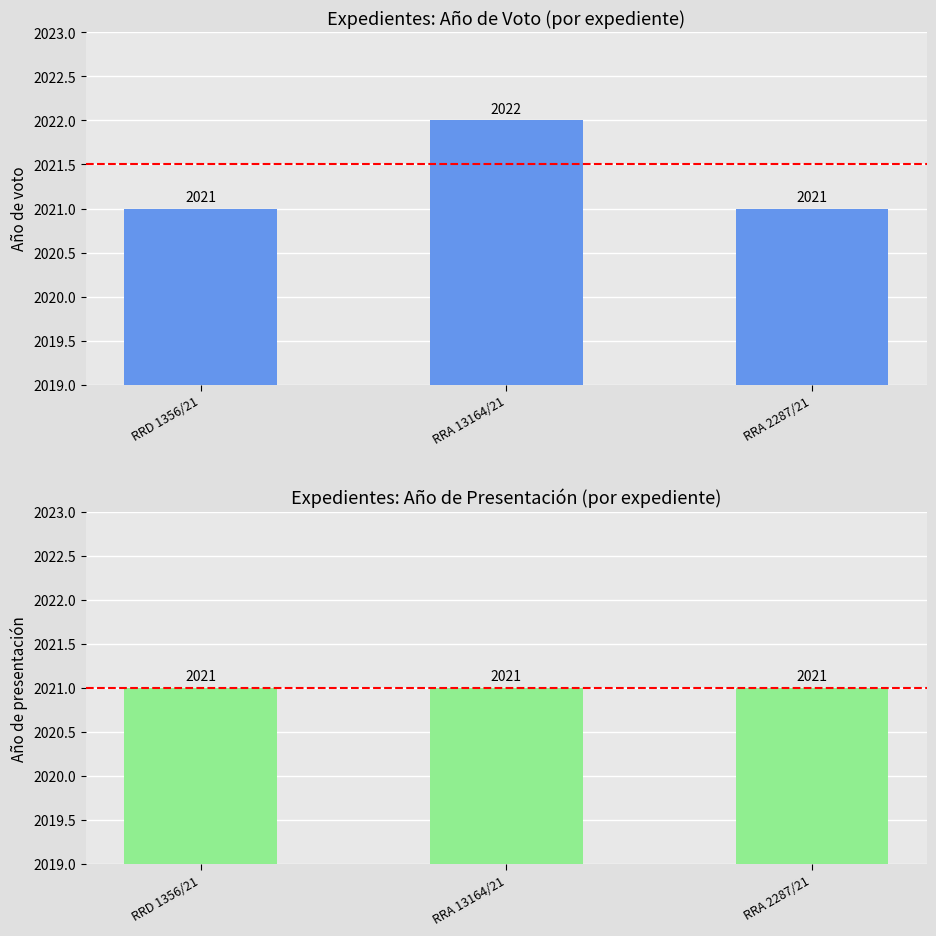

Is it true that Año de voto equals 2653 at RRA 2287/21?

False